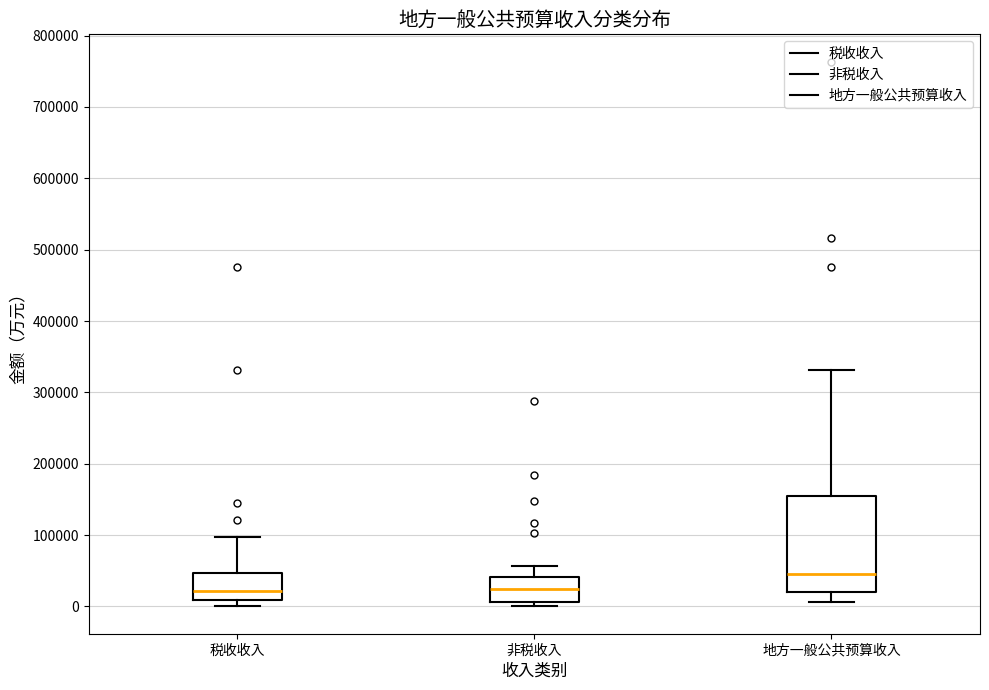

Reading left to right, transcribe this box plot: for each box, give where its median line is, the range the box spans, and where its two whiskers end, as read against the y-axis. The values are not printed on the chart, so give them approximately, as read against the axis.

税收收入: median 20000, box 10000 to 50000, whiskers 0 to 100000
非税收入: median 20000, box 10000 to 40000, whiskers 0 to 60000
地方一般公共预算收入: median 50000, box 20000 to 150000, whiskers 10000 to 330000